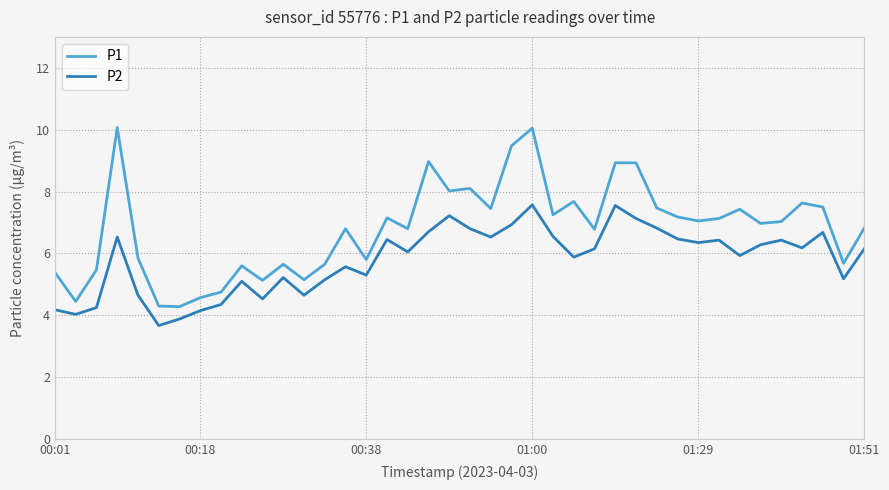

Count the number of categories in the chart.

40